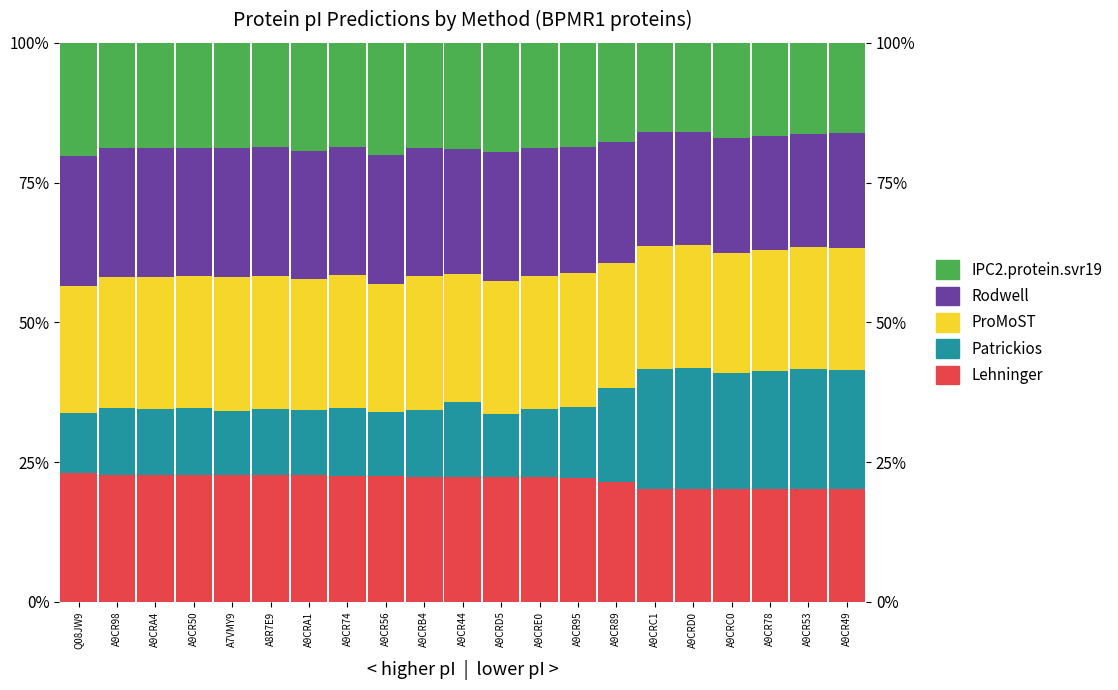

At which category is the sum across all series the highest?

A9CR98